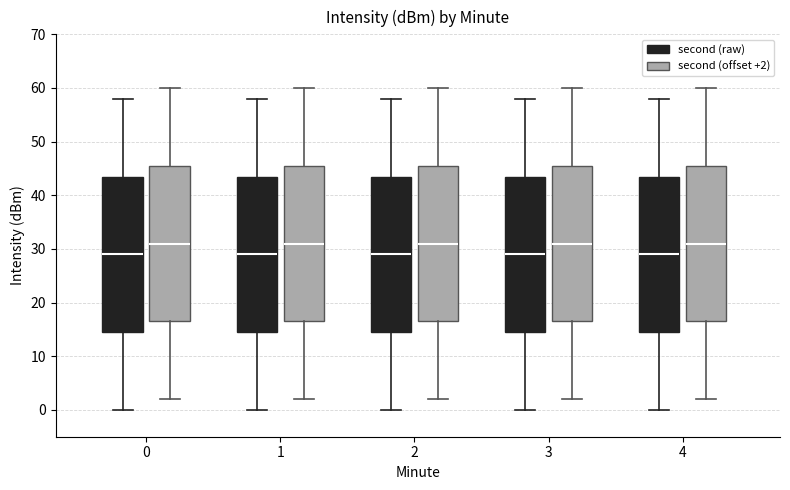

Reading left to right, read every box against the y-axis: the position of its median line, the range the box covers, and the ends of its whiskers. The values are not printed on the chart, so give them approximately, as read against the axis.

0 (second (raw)): median 29, box 15 to 44, whiskers 0 to 58
0 (second (offset +2)): median 31, box 17 to 46, whiskers 2 to 60
1 (second (raw)): median 29, box 15 to 44, whiskers 0 to 58
1 (second (offset +2)): median 31, box 17 to 46, whiskers 2 to 60
2 (second (raw)): median 29, box 15 to 44, whiskers 0 to 58
2 (second (offset +2)): median 31, box 17 to 46, whiskers 2 to 60
3 (second (raw)): median 29, box 15 to 44, whiskers 0 to 58
3 (second (offset +2)): median 31, box 17 to 46, whiskers 2 to 60
4 (second (raw)): median 29, box 15 to 44, whiskers 0 to 58
4 (second (offset +2)): median 31, box 17 to 46, whiskers 2 to 60